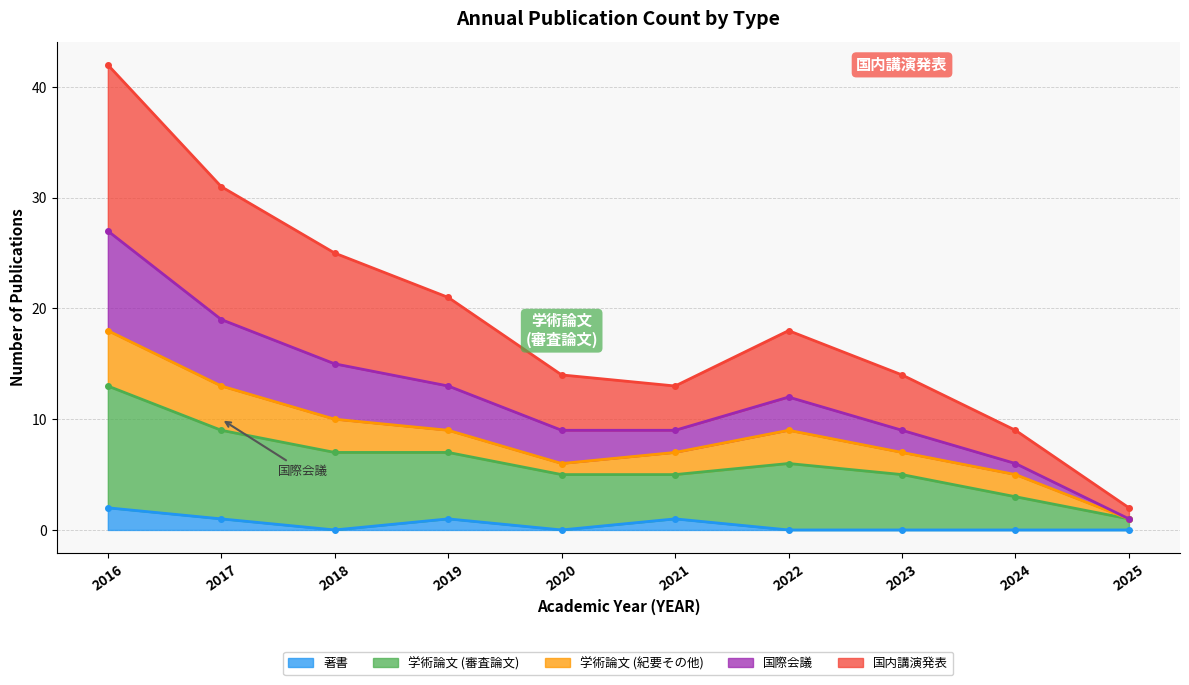

The value of 著書 at 2016 is 2. True or false?

True